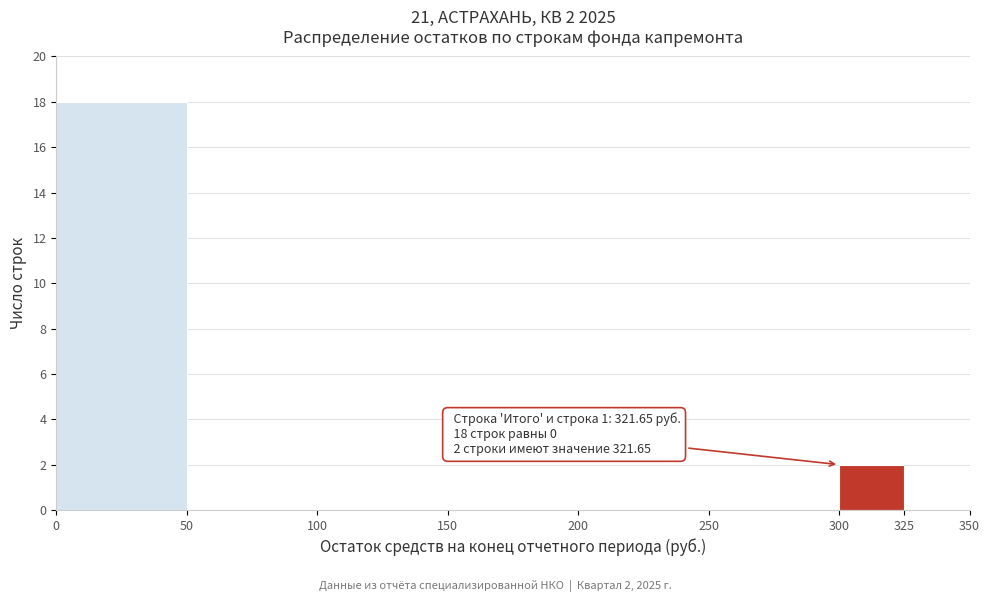

Which range on the x-axis has the tallest bar?

0 to 50